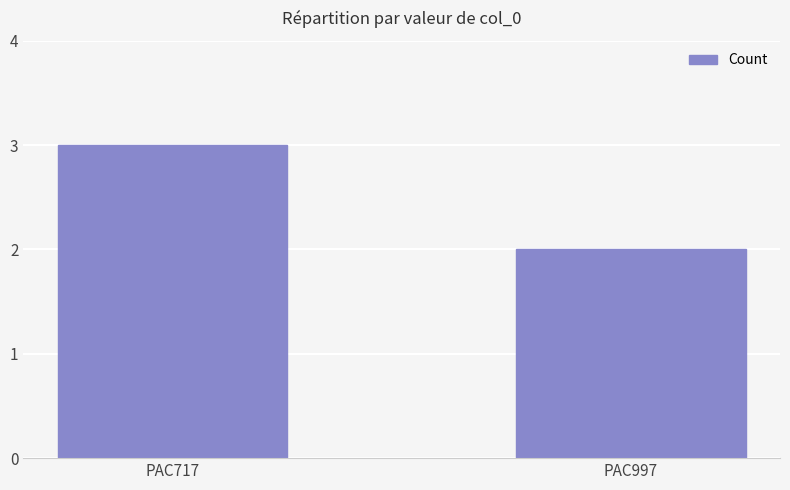

How many values are between 2 and 3?

2